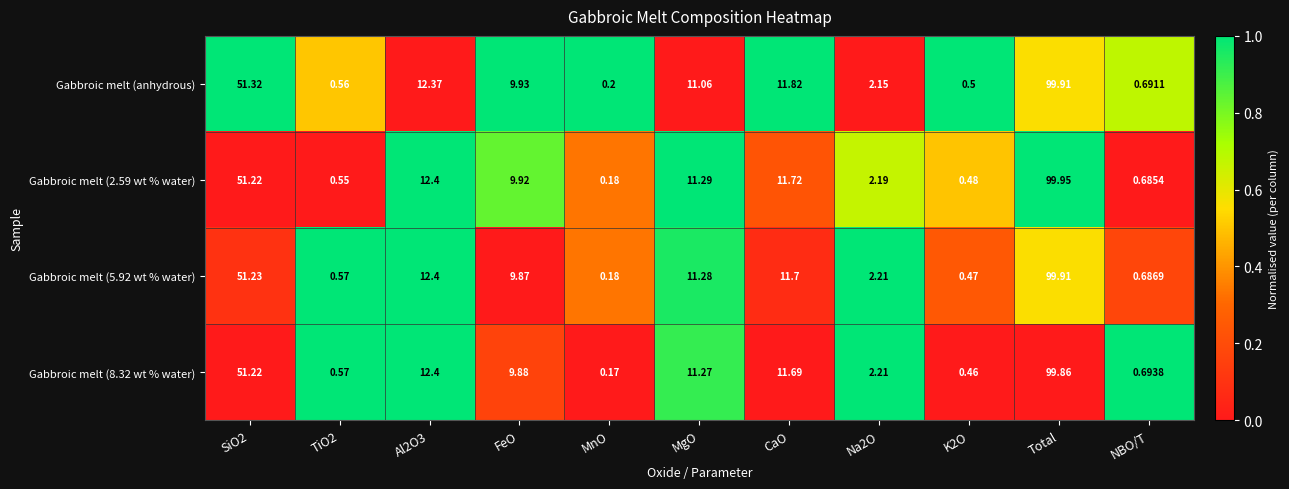

Which category has the lowest value across all series?

MnO